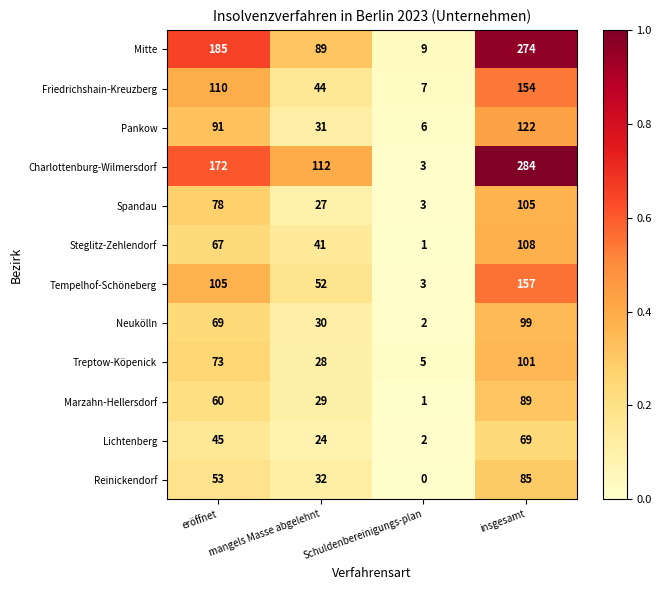

Which series changed the most between eröffnet and insgesamt?

Charlottenburg-Wilmersdorf